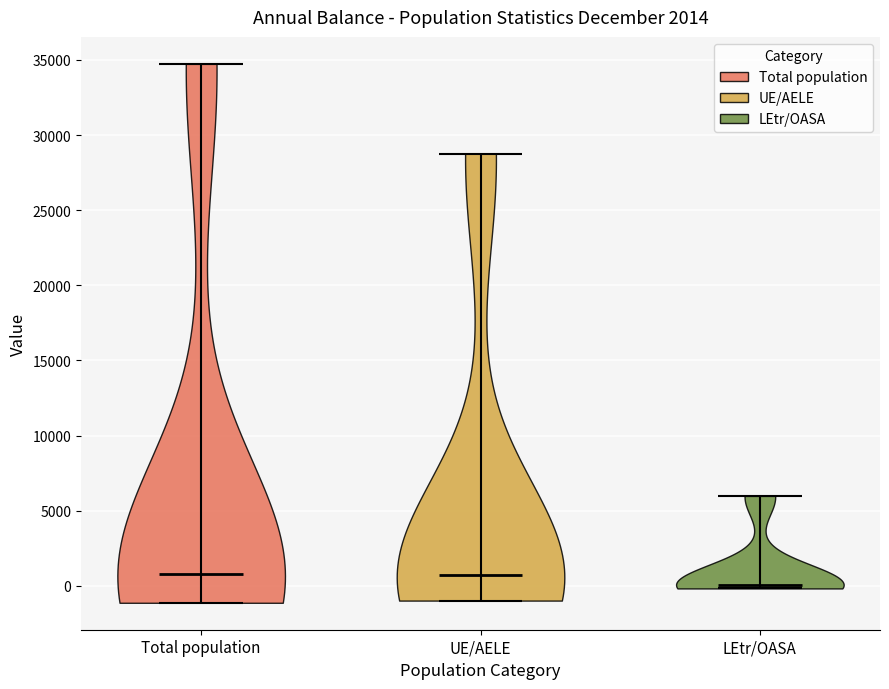

Reading left to right, read every violin against the y-axis: where its median line is, and the lowest and highest points it reaches. The values are not printed on the chart, so give them approximately, as read against the axis.

Total population: median line 1000, lowest point -1000, highest point 34500
UE/AELE: median line 500, lowest point -1000, highest point 29000
LEtr/OASA: median line 0, lowest point 0, highest point 6000